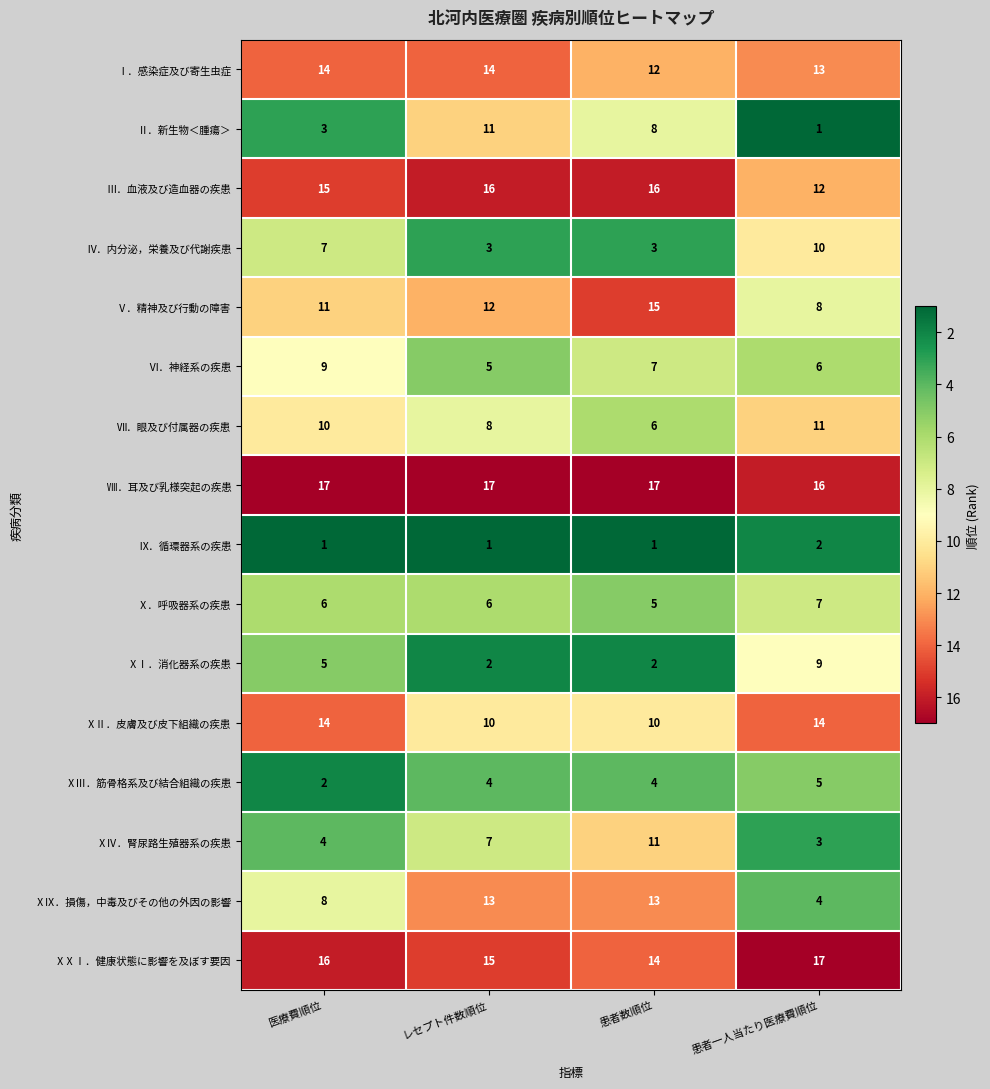

Is the value of ⅩⅡ．皮膚及び皮下組織の疾患 at 患者一人当たり医療費順位 greater than the value of Ⅷ．耳及び乳様突起の疾患 at 医療費順位?

No